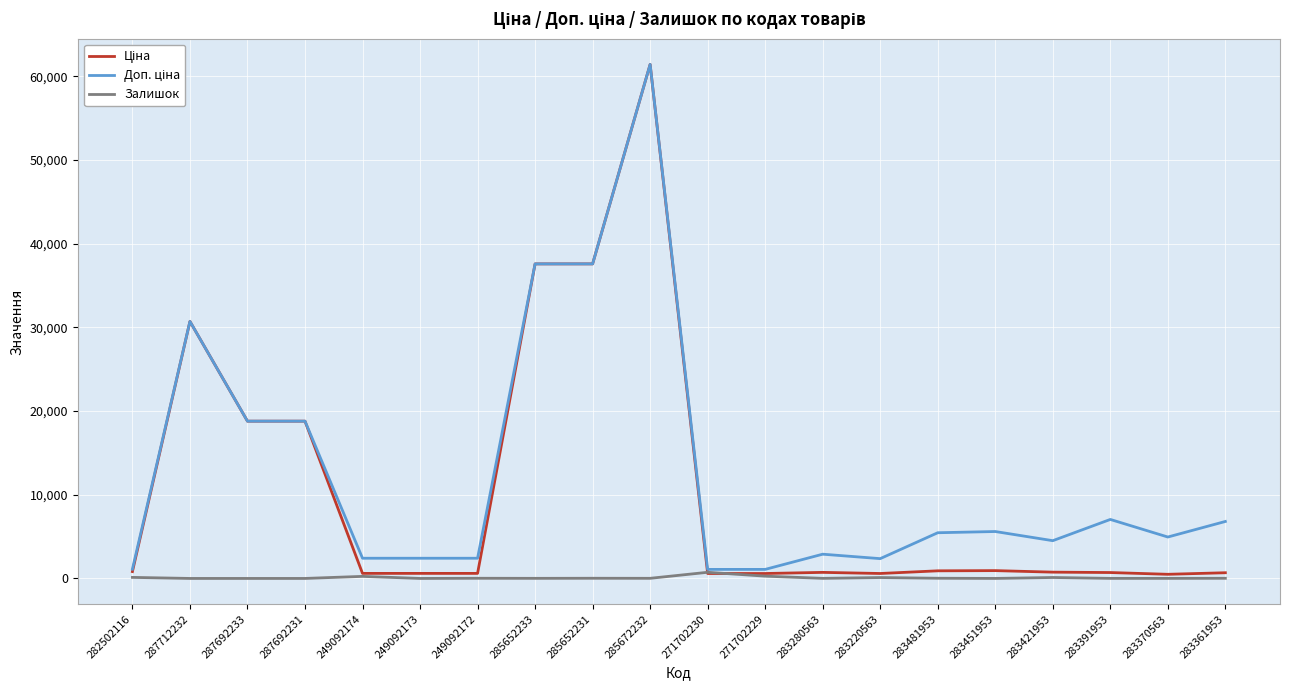

Which label corresponds to the largest value in the chart?

285672232